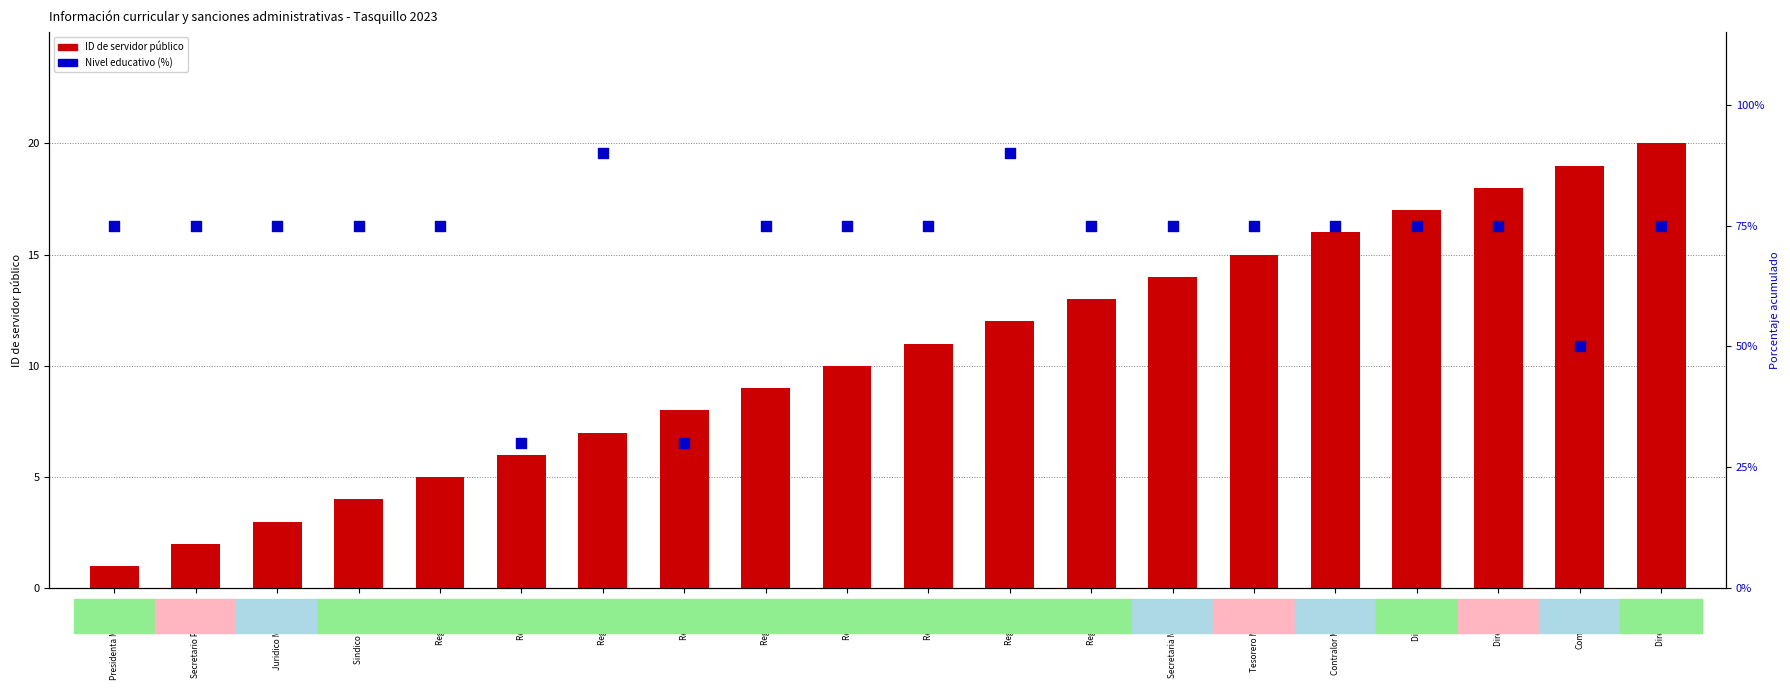

Which series has the largest total across all categories?

Nivel educativo (%)